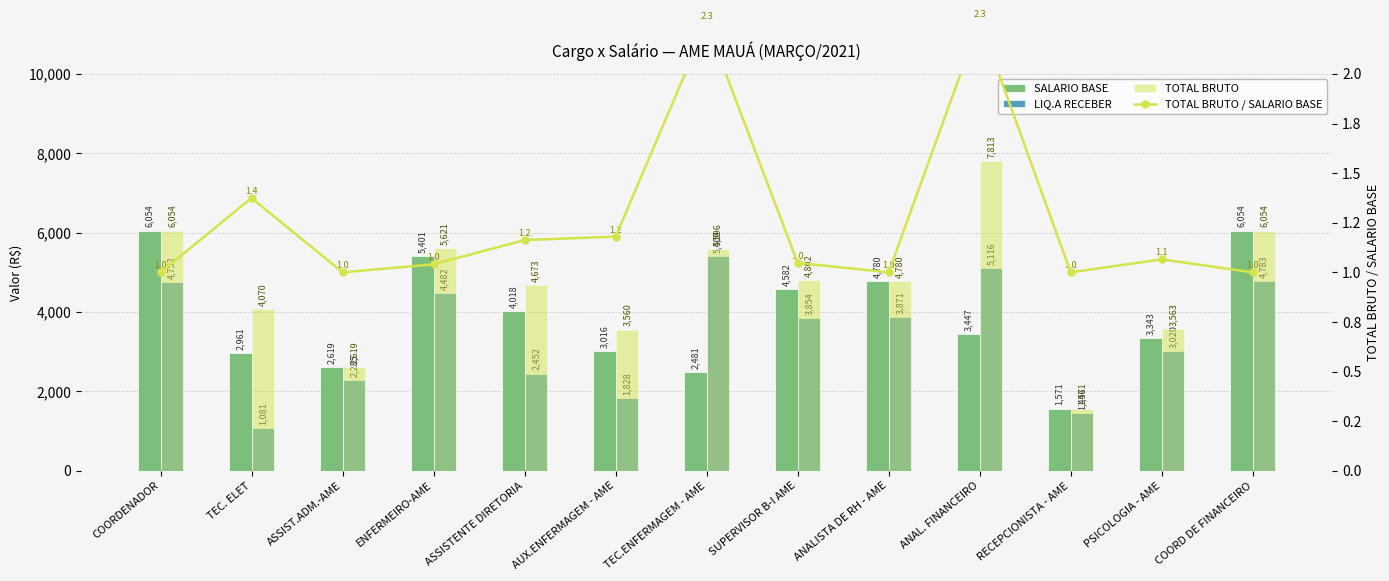

Which label corresponds to the smallest value in the chart?

COORDENADOR